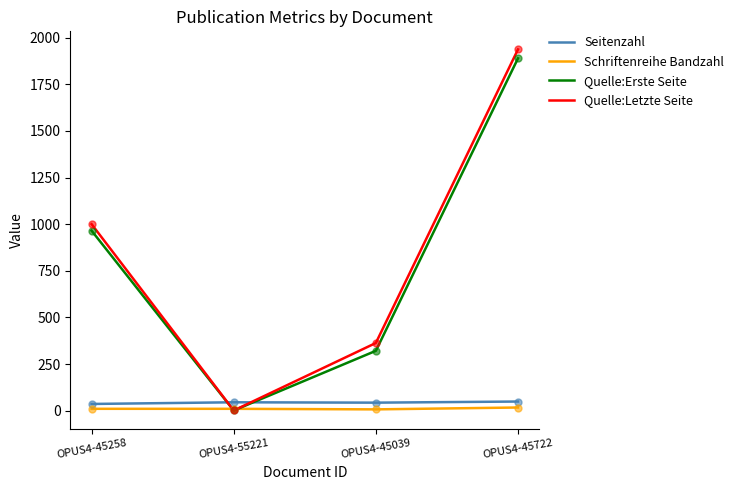

What is the total value across all series at OPUS4-45722?

3892